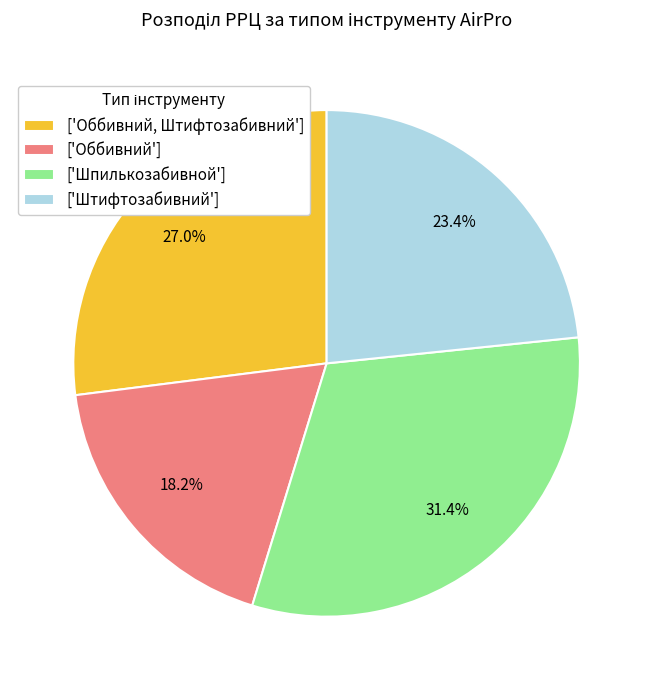

How many slices are in this pie chart?

4